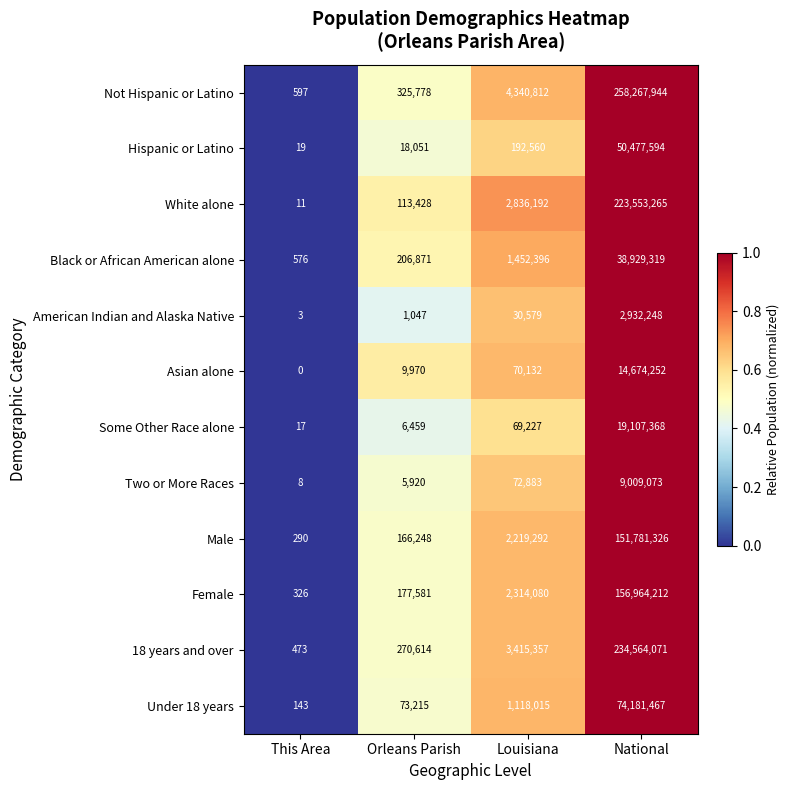

At Louisiana, list the series in order from largest to smallest.

Not Hispanic or Latino, 18 years and over, White alone, Female, Male, Black or African American alone, Under 18 years, Hispanic or Latino, Two or More Races, Asian alone, Some Other Race alone, American Indian and Alaska Native